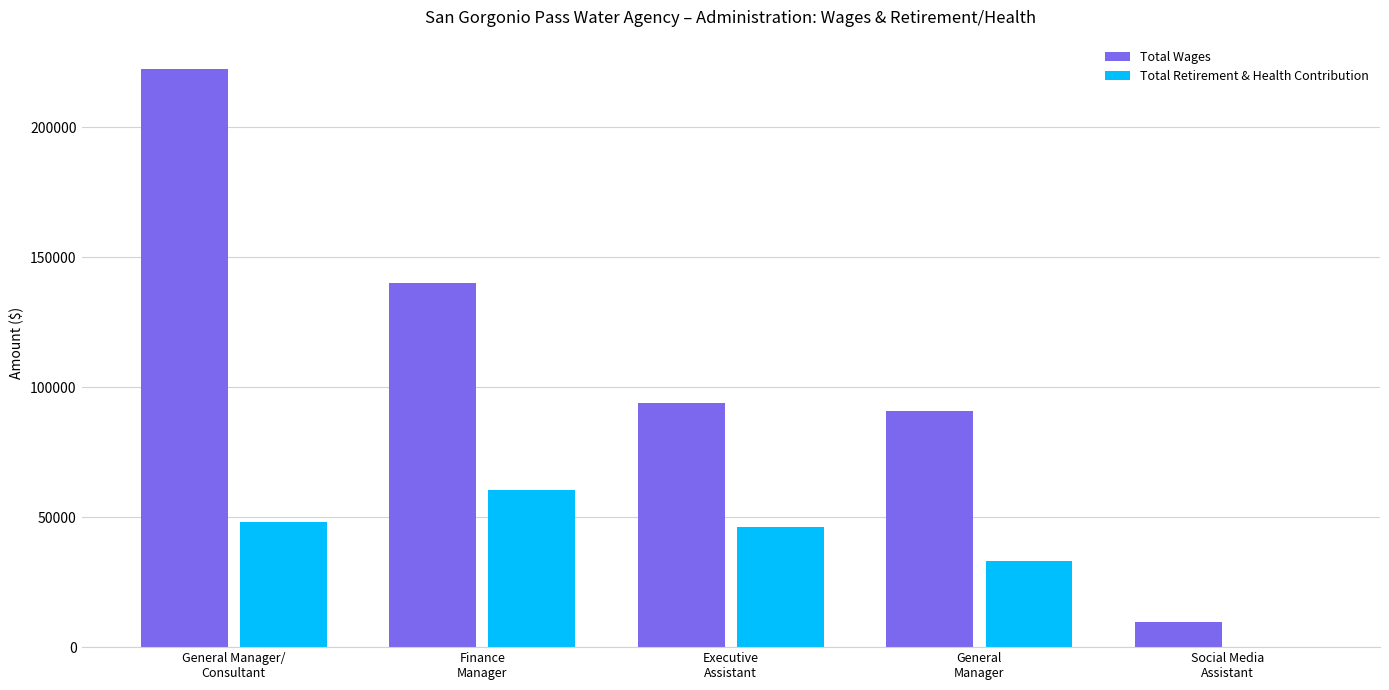

Are the bars grouped side by side (vs. stacked)?

Yes